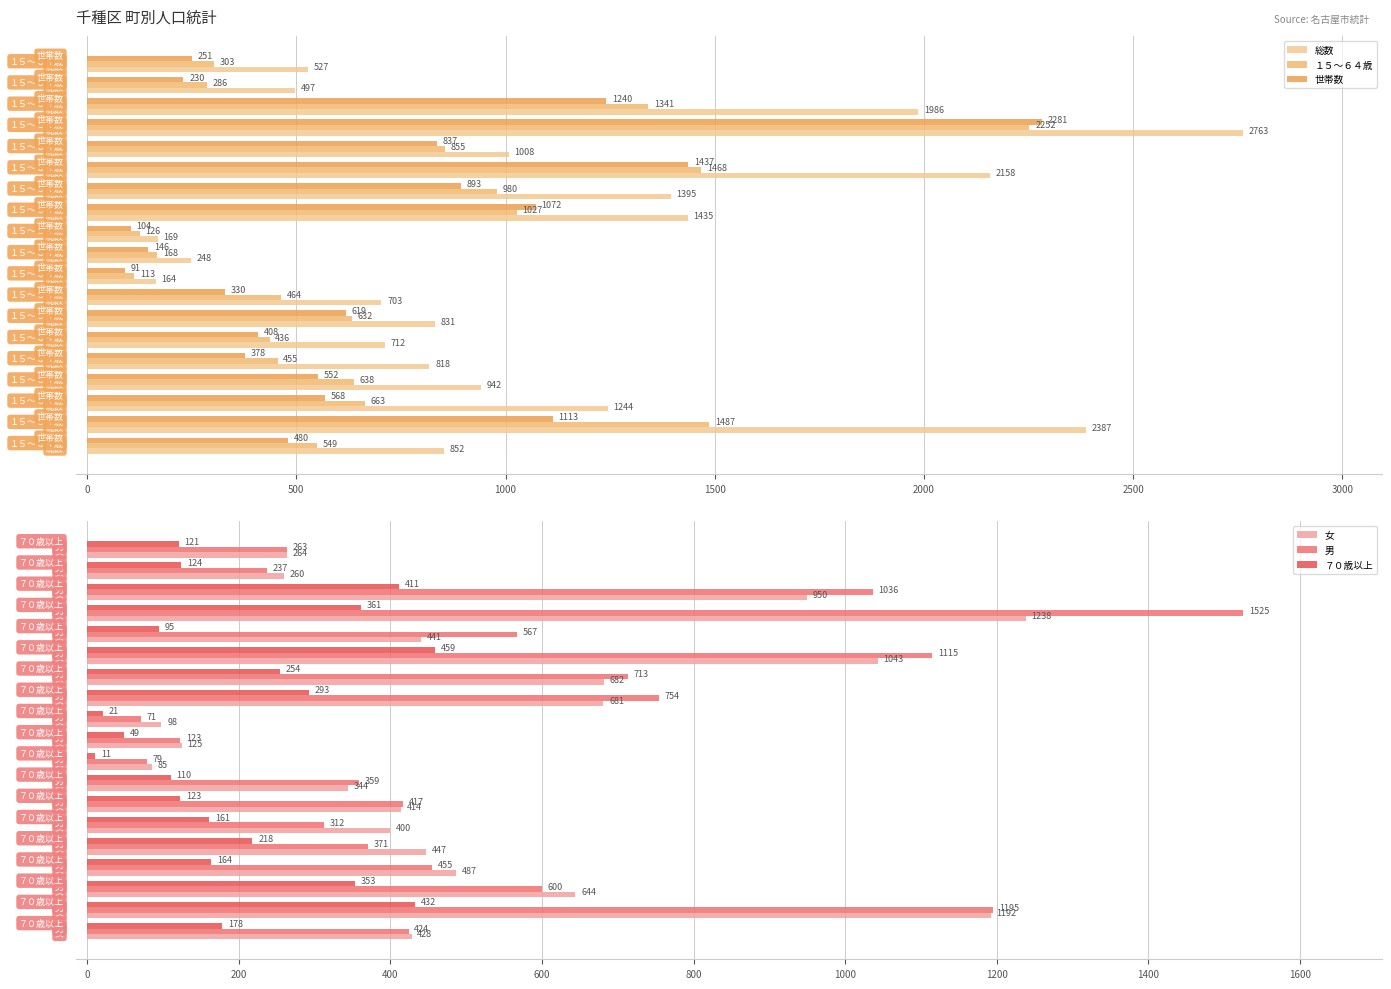

Which series has the largest range (max minus min)?

総数